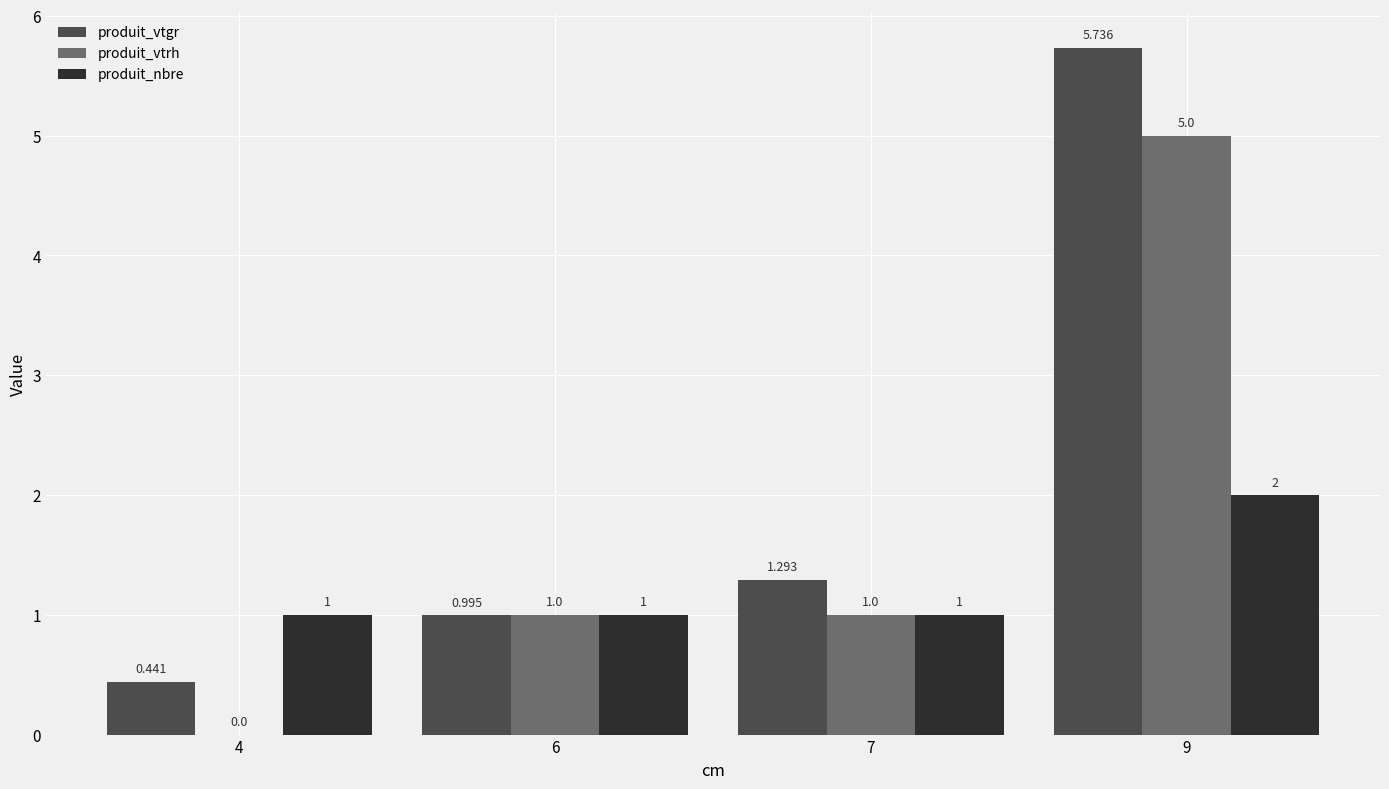

Which series changed the most between 7 and 9?

produit_vtgr